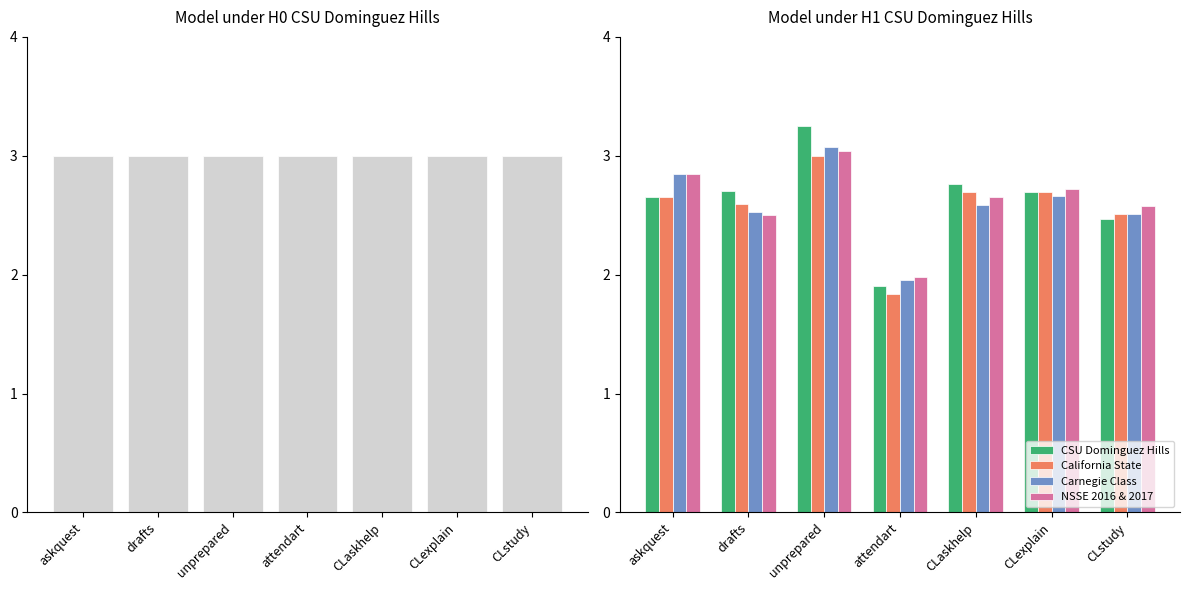

At which label does NSSE 2016 & 2017 first exceed 2?

askquest